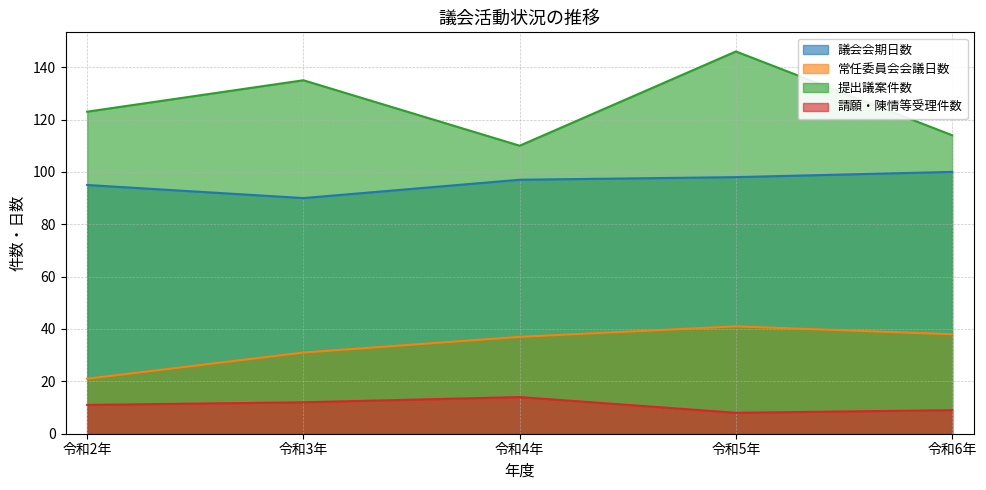

At which category does the chart reach its minimum across all series?

令和5年